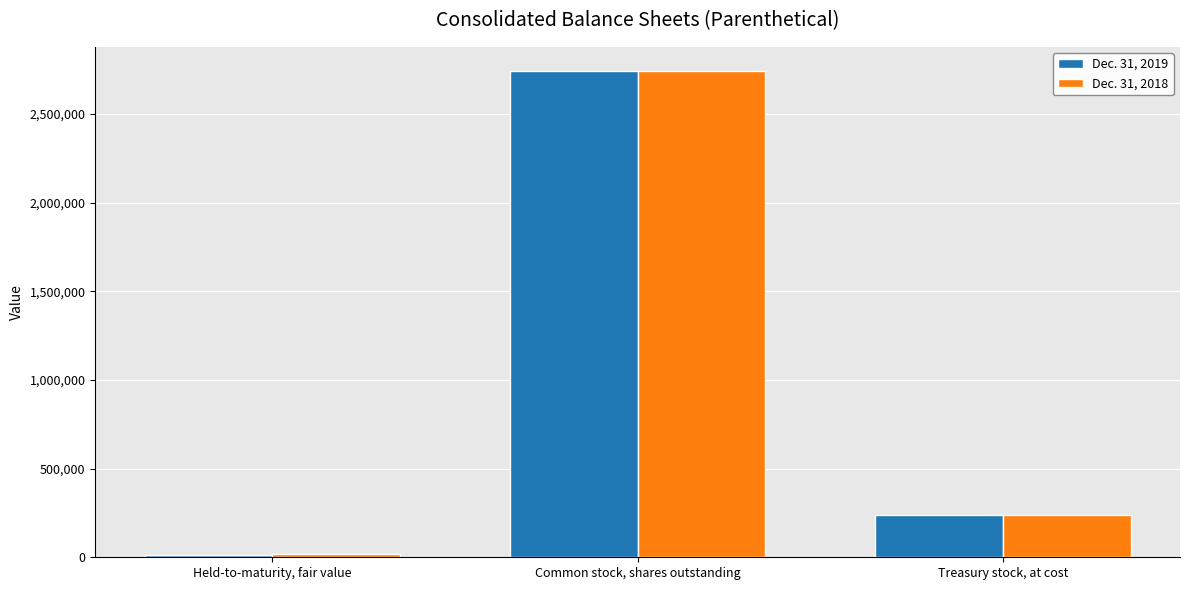

What are all the series names shown in the legend?

Dec. 31, 2019, Dec. 31, 2018